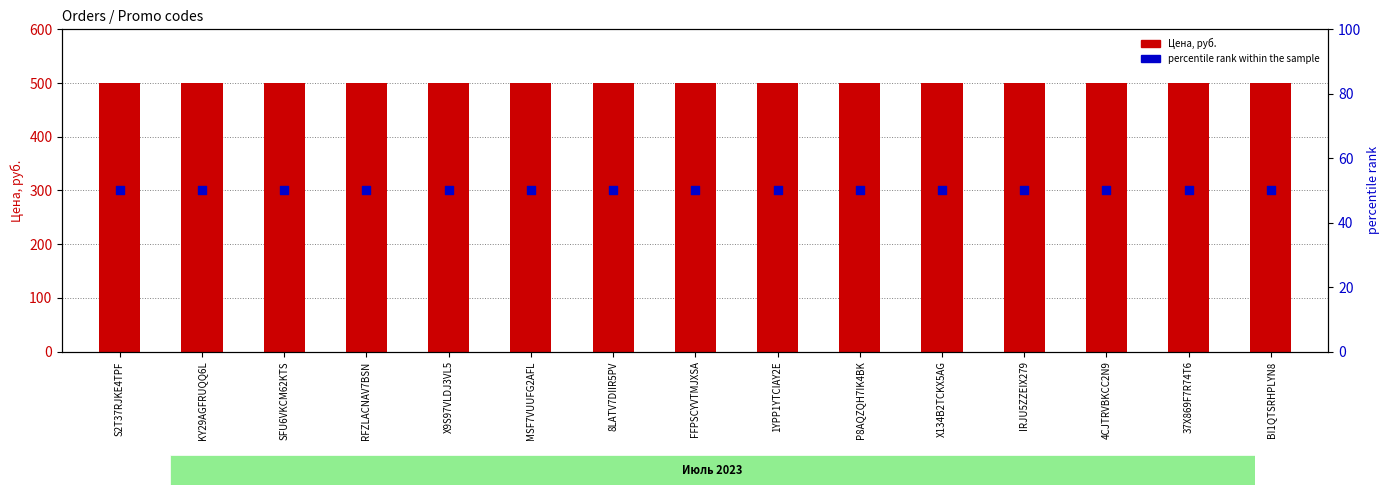

Which series contains the highest Y value?

Цена, руб.